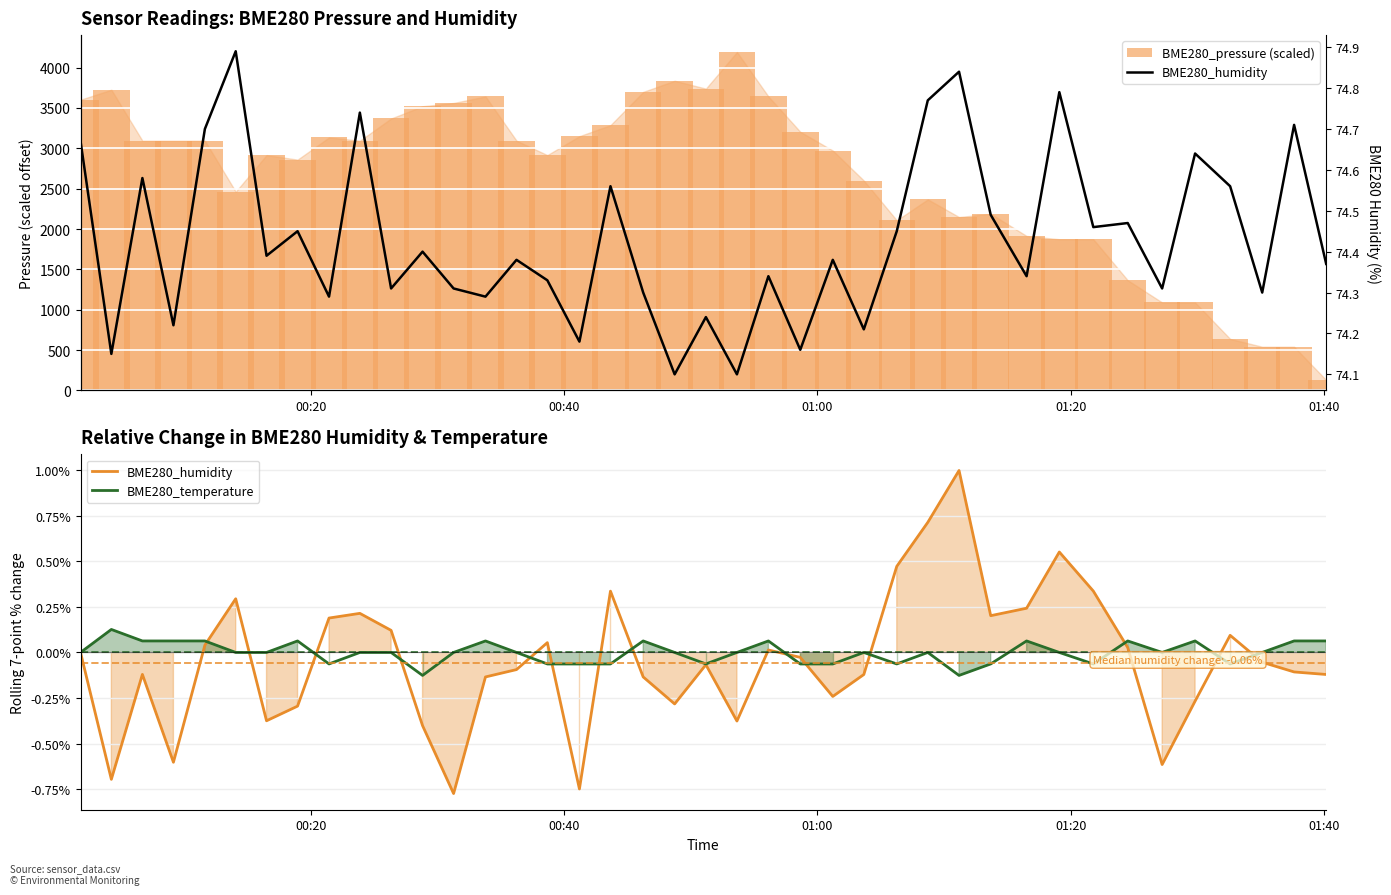

Which series has the widest spread of values?

BME280_pressure (scaled)